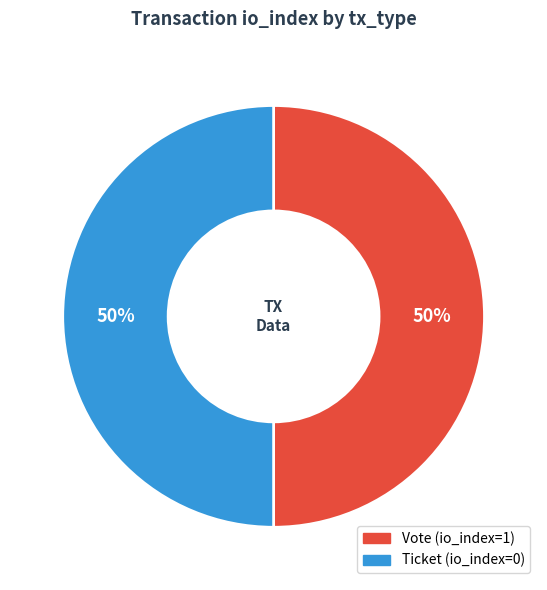

To the nearest percent, what portion does Vote represent?

50%